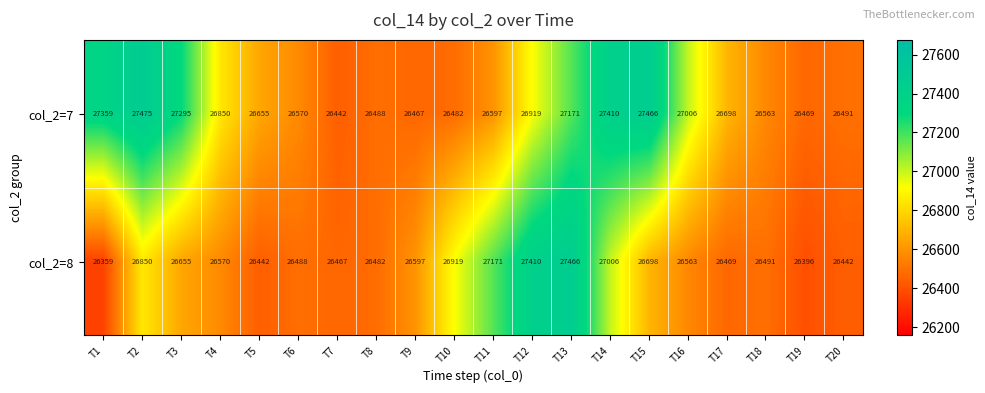

At which category is the sum across all series the highest?

T13